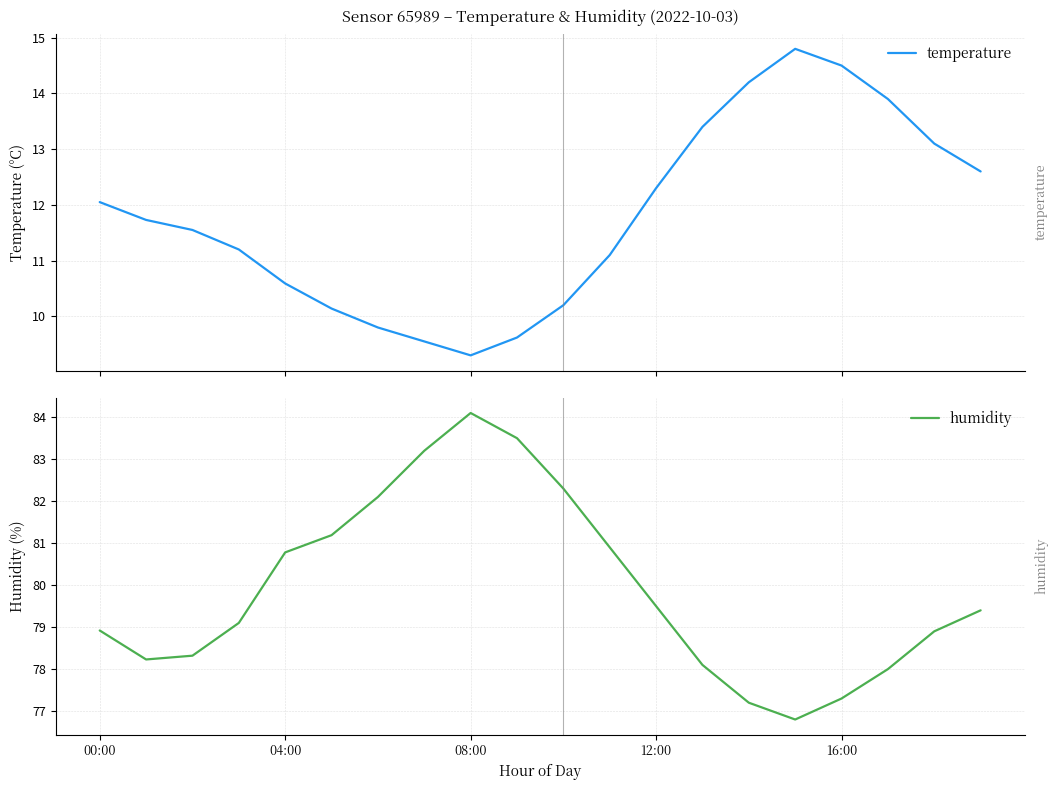

Reading left to right, list all the values displayed in this chart.

temperature: 12.1	11.7	11.6	11.2	10.6	10.1	9.8	9.6	9.3	9.6	10.2	11.1	12.3	13.4	14.2	14.8	14.5	13.9	13.1	12.6
humidity: 78.9	78.2	78.3	79.1	80.8	81.2	82.1	83.2	84.1	83.5	82.3	80.9	79.5	78.1	77.2	76.8	77.3	78.0	78.9	79.4